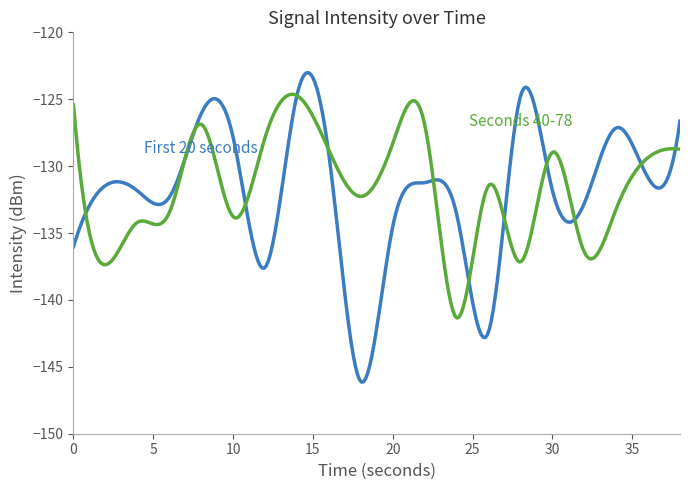

What is the greatest value displayed?

-123.0